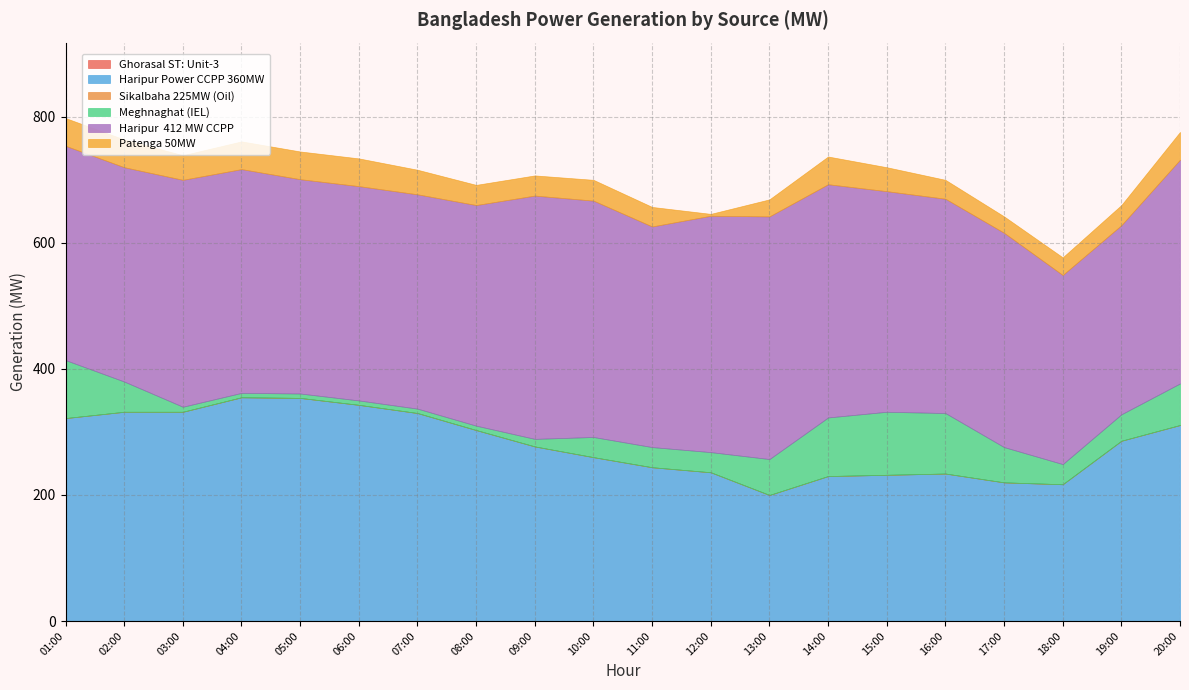

Reading left to right, extract all data points from this chart.

Ghorasal ST: Unit-3: 01:00=0	02:00=0	03:00=0	04:00=0	05:00=0	06:00=0	07:00=0	08:00=0	09:00=0	10:00=0	11:00=0	12:00=0	13:00=0	14:00=0	15:00=0	16:00=0	17:00=0	18:00=0	19:00=0	20:00=0
Haripur Power CCPP 360MW: 01:00=322	02:00=332	03:00=332	04:00=355	05:00=354	06:00=343	07:00=330	08:00=303	09:00=277	10:00=260	11:00=244	12:00=236	13:00=200	14:00=230	15:00=232	16:00=234	17:00=220	18:00=217	19:00=286	20:00=311
Sikalbaha 225MW (Oil): 01:00=0	02:00=0	03:00=0	04:00=0	05:00=0	06:00=0	07:00=0	08:00=0	09:00=0	10:00=0	11:00=0	12:00=0	13:00=0	14:00=0	15:00=0	16:00=0	17:00=0	18:00=0	19:00=0	20:00=0
Meghnaghat (IEL): 01:00=92	02:00=48	03:00=8	04:00=7	05:00=7	06:00=7	07:00=7	08:00=7	09:00=12	10:00=32	11:00=32	12:00=32	13:00=57	14:00=93	15:00=100	16:00=96	17:00=56	18:00=32	19:00=42	20:00=66
Haripur  412 MW CCPP: 01:00=340	02:00=340	03:00=360	04:00=355	05:00=340	06:00=340	07:00=340	08:00=350	09:00=386	10:00=375	11:00=350	12:00=375	13:00=385	14:00=370	15:00=350	16:00=340	17:00=340	18:00=300	19:00=300	20:00=355
Patenga 50MW: 01:00=44	02:00=44	03:00=39	04:00=44	05:00=44	06:00=44	07:00=39	08:00=32	09:00=32	10:00=33	11:00=31	12:00=3	13:00=27	14:00=44	15:00=38	16:00=30	17:00=26	18:00=28	19:00=32	20:00=44